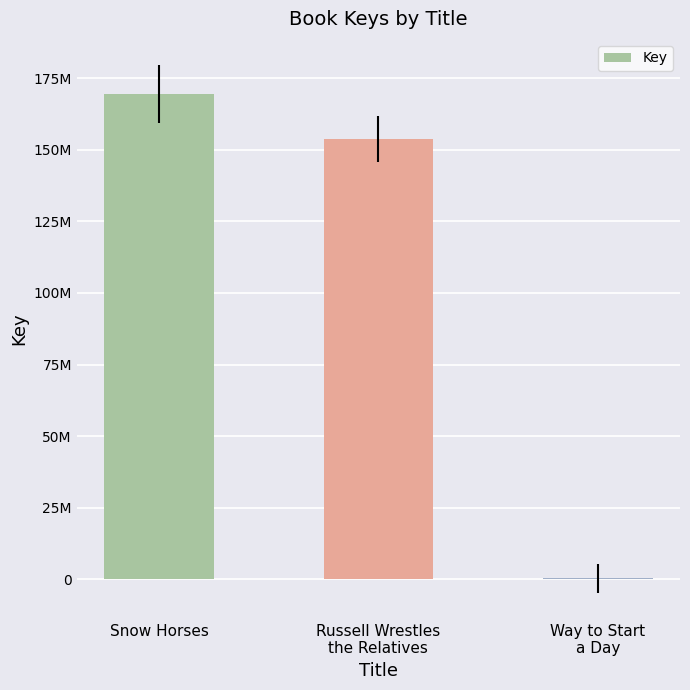

Reading left to right, list all the values displayed in this chart.

169496189	153702847	328715